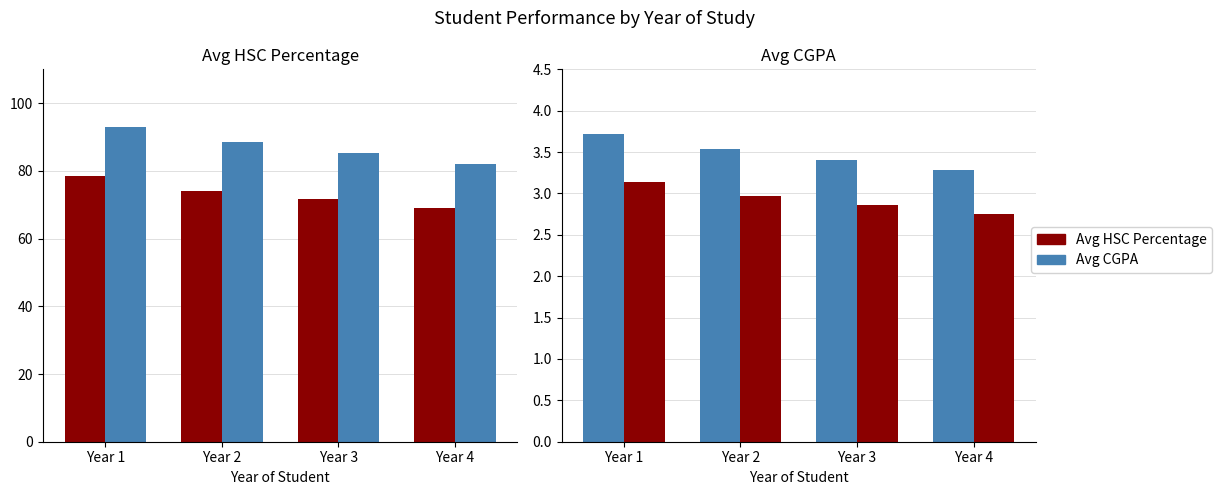

List the series in order of their peak value, highest first.

Avg CGPA (×25), Avg HSC Percentage, Avg CGPA, Avg HSC (÷25)